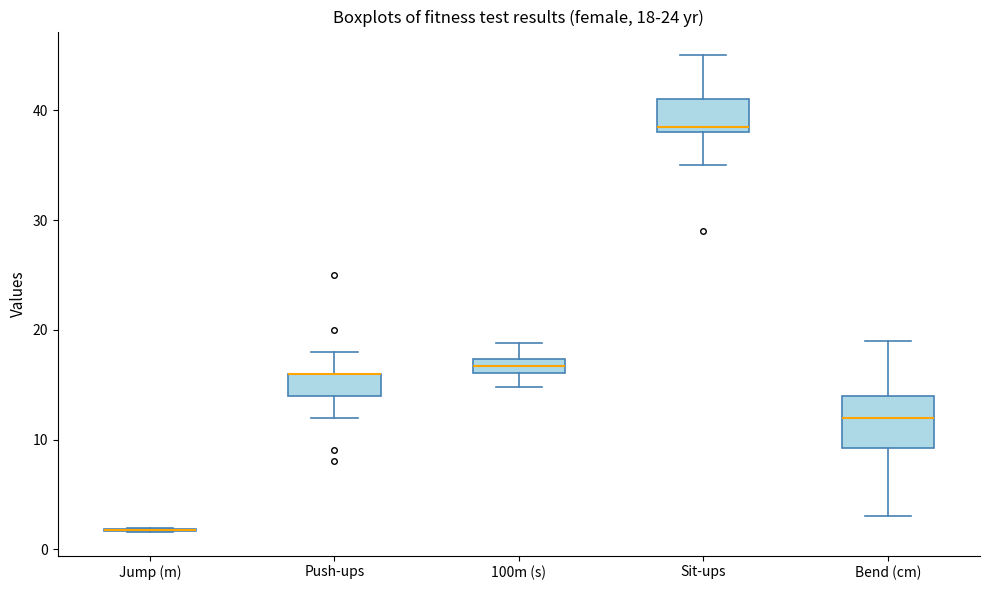

Comparing the boxes themselves (not the whiskers), which one is the tallest?

Bend (cm)